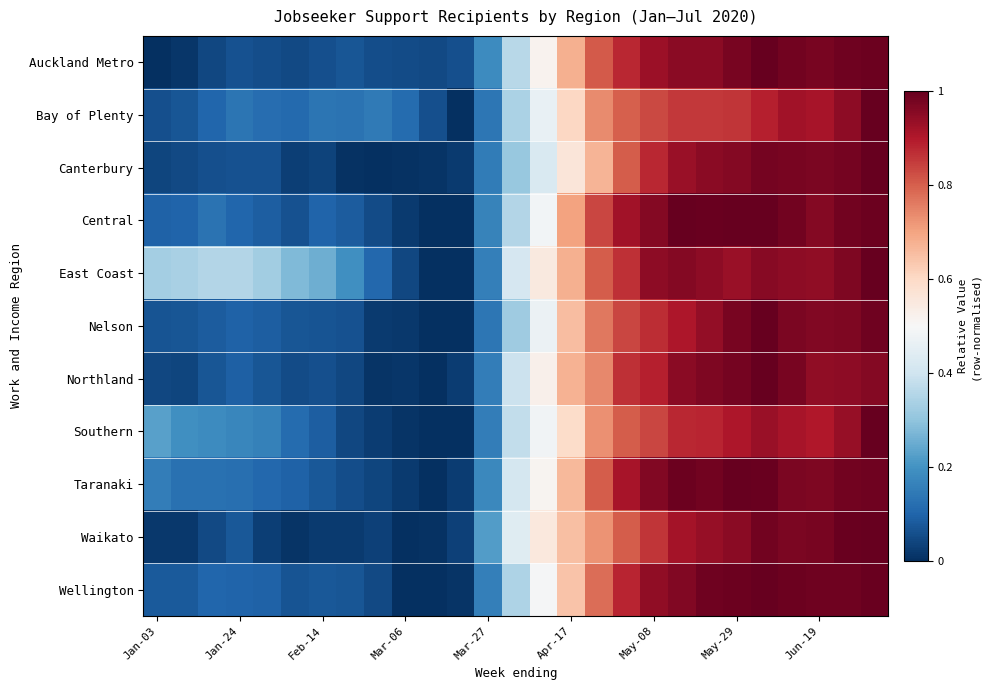

List the series in order of their peak value, lowest first.

Nelson, Central, Taranaki, Northland, East Coast, Wellington, Southern, Waikato, Bay of Plenty, Canterbury, Auckland Metro